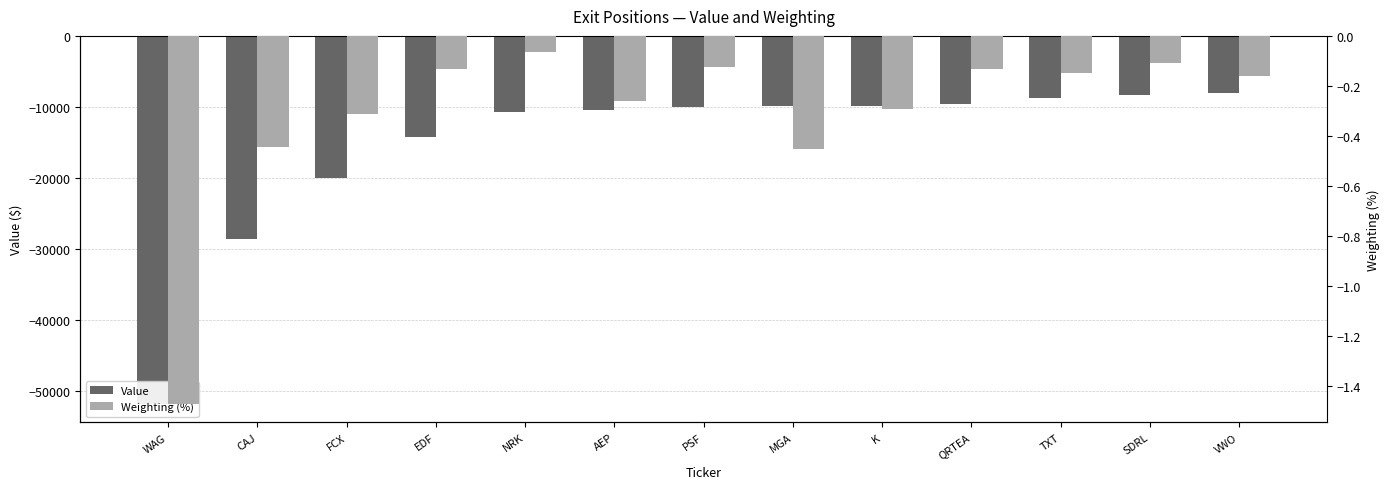

Rank the series by their average value, from highest to lowest.

Weighting (%), Value